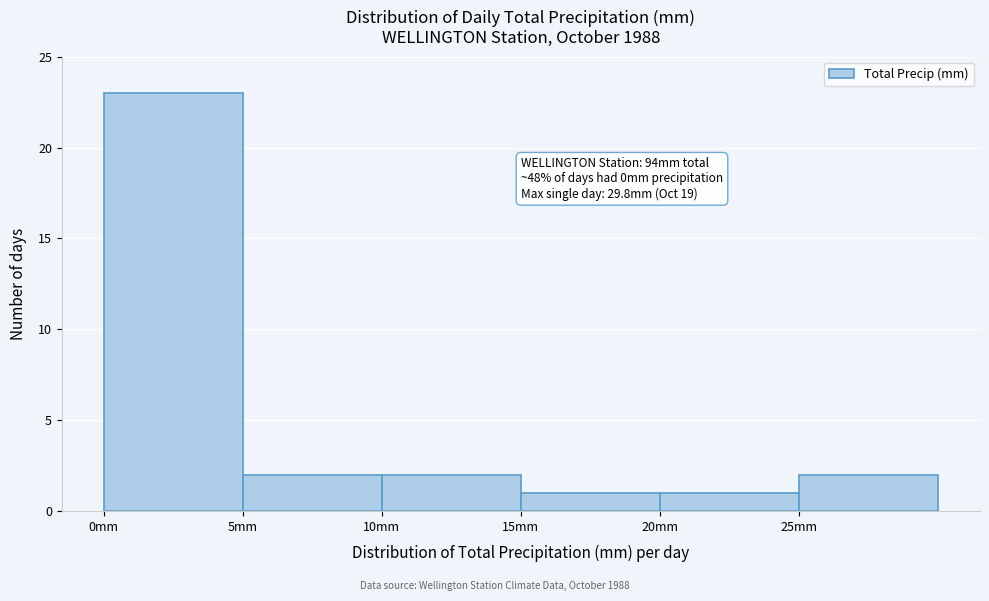

Over which range of the x-axis is the bar tallest?

0 to 5